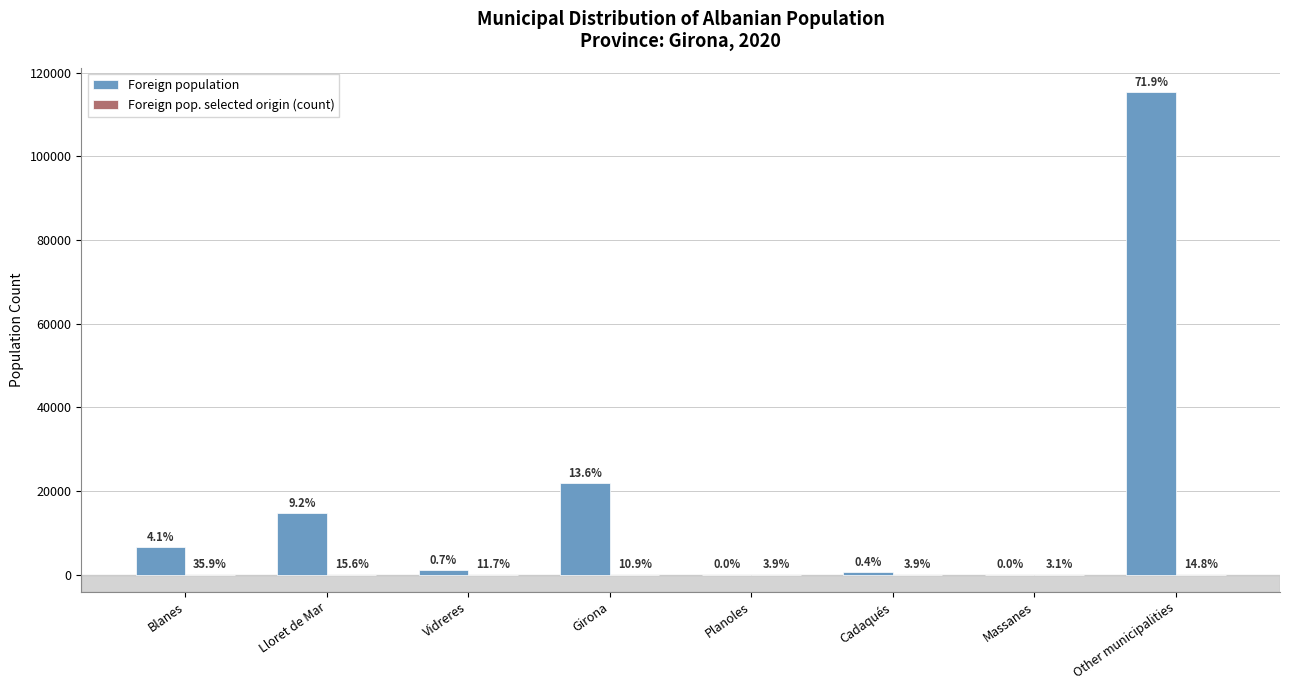

True or false: Foreign population has a value of 406 at Vidreres.

False